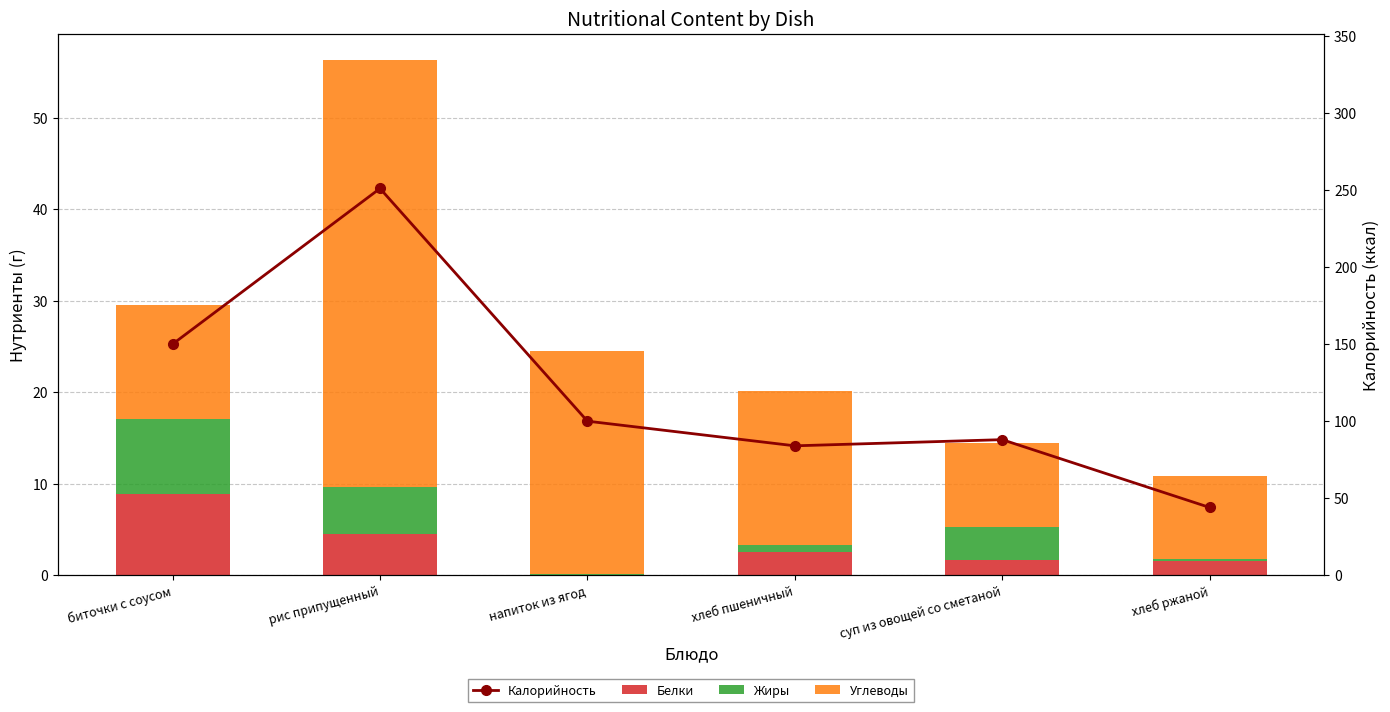

Between биточки с соусом and хлеб ржаной, which series saw the biggest shift?

Калорийность